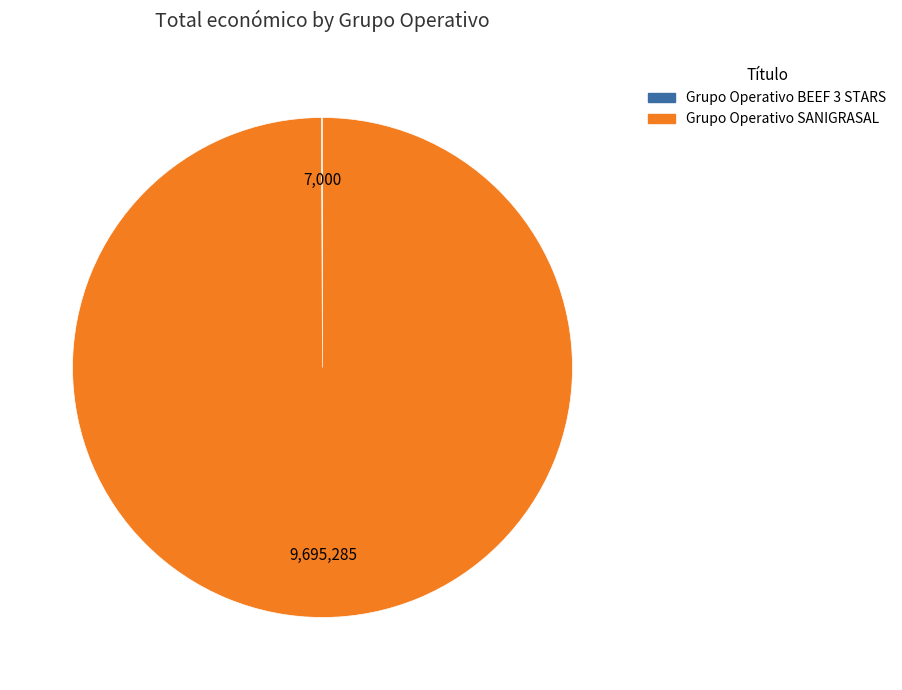

What is the largest slice in the pie chart?

Grupo Operativo SANIGRASAL